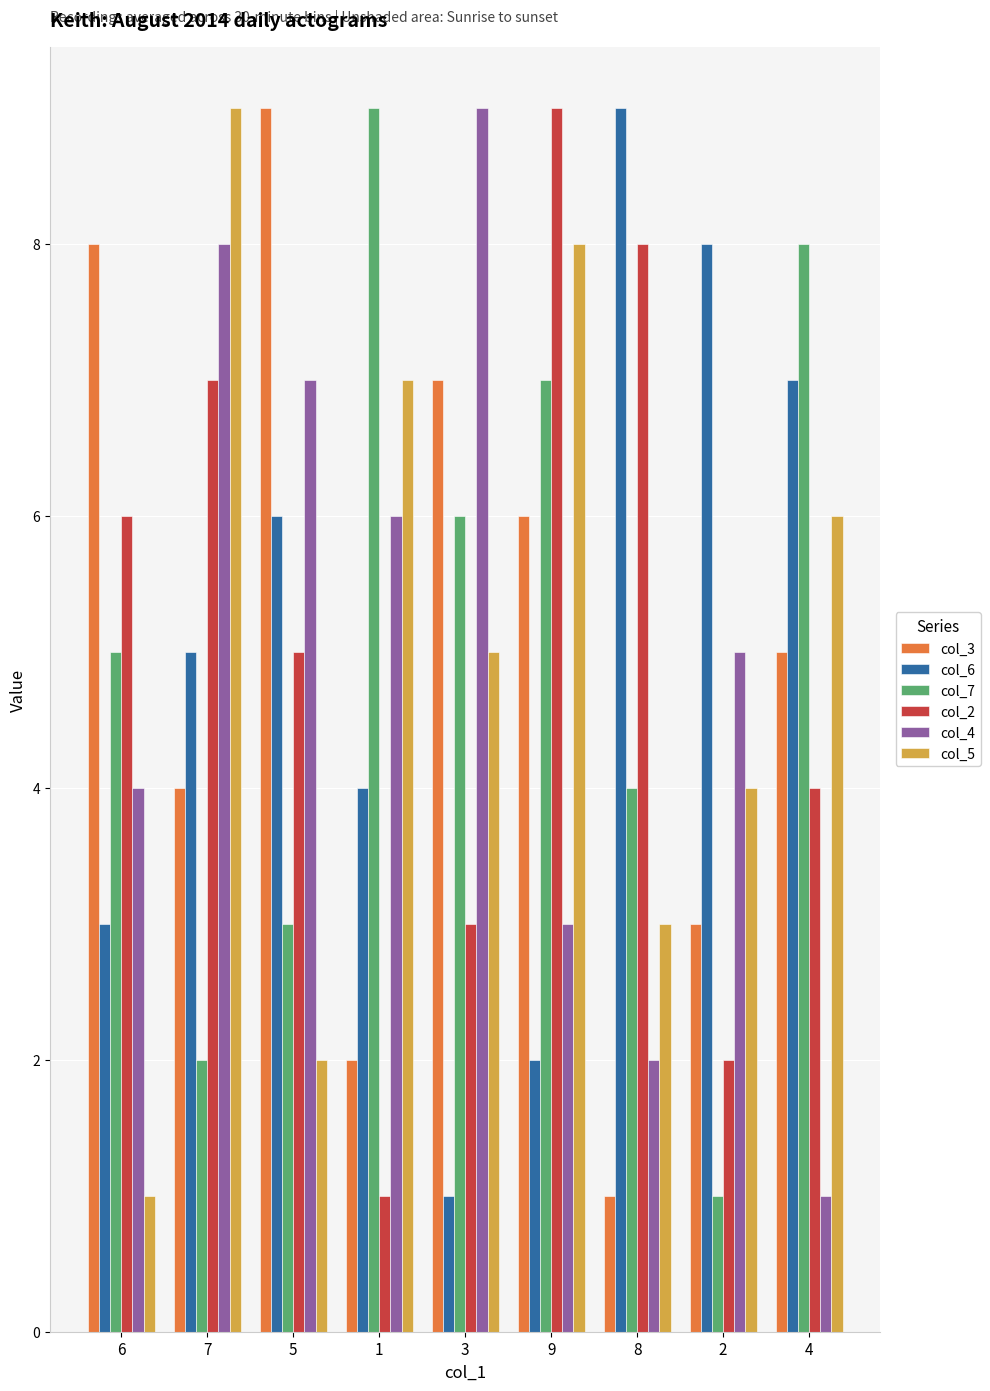

Is it true that col_3 equals 9 at 5?

True